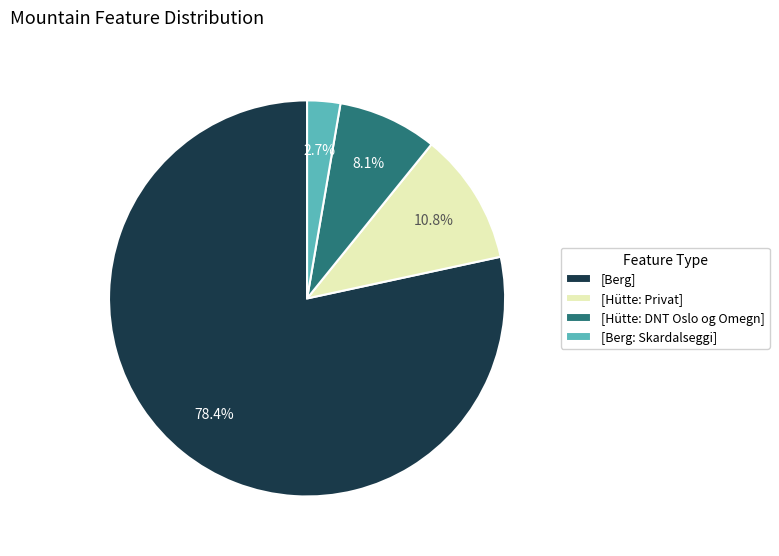

Is there a majority slice in this chart?

Yes